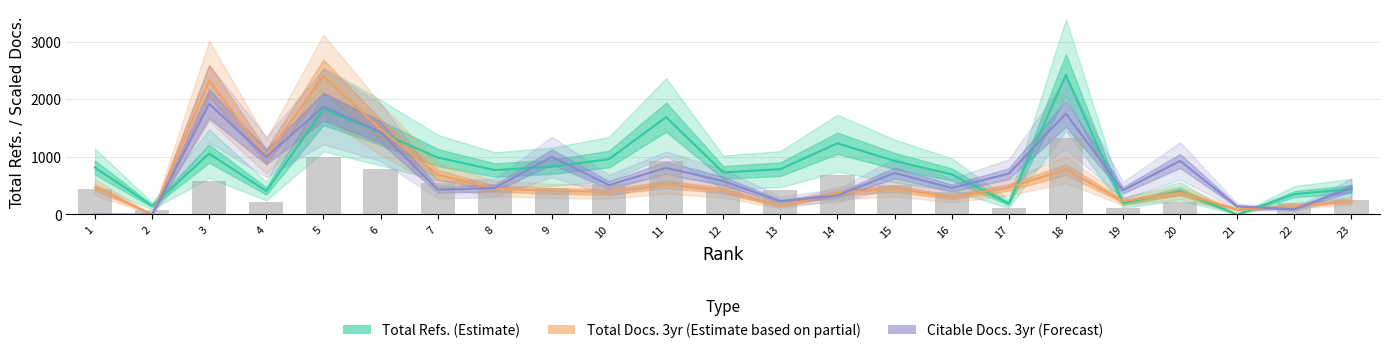

What is the sum of all Total Docs. (3years) values?

14150